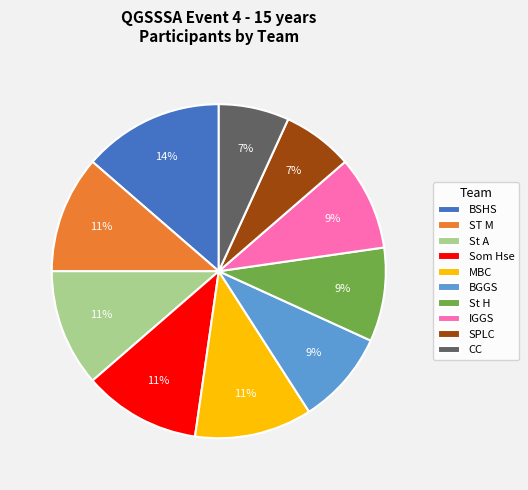

Does CC represent more than half of the total?

No